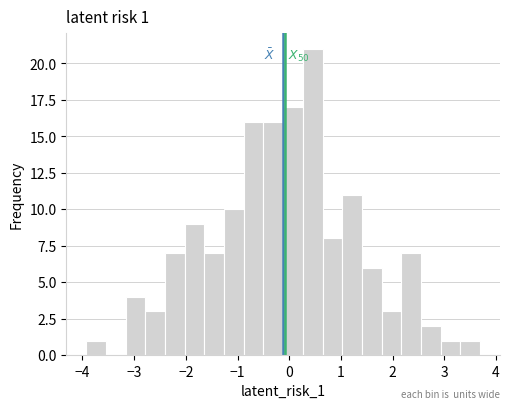

Read against the x-axis, roughly where is the centre of the tallest bar?

0.5